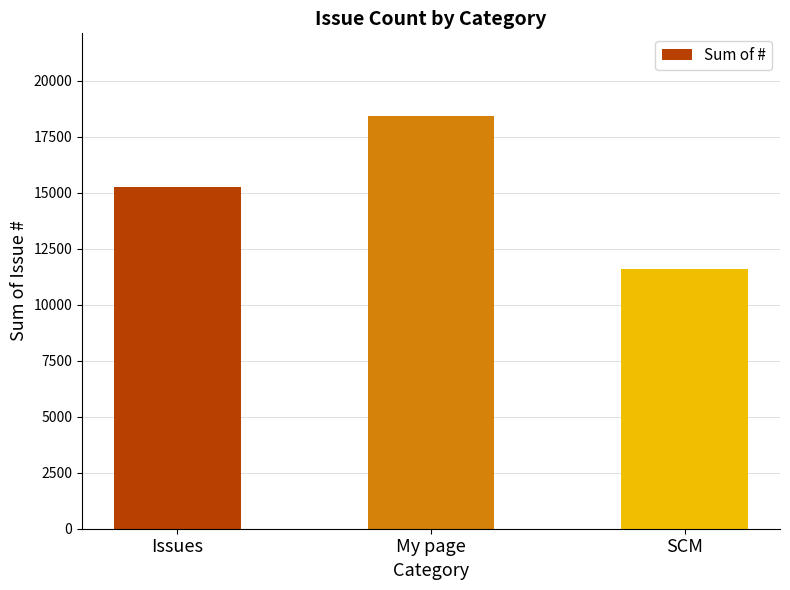

At which category does the chart reach its peak across all series?

My page